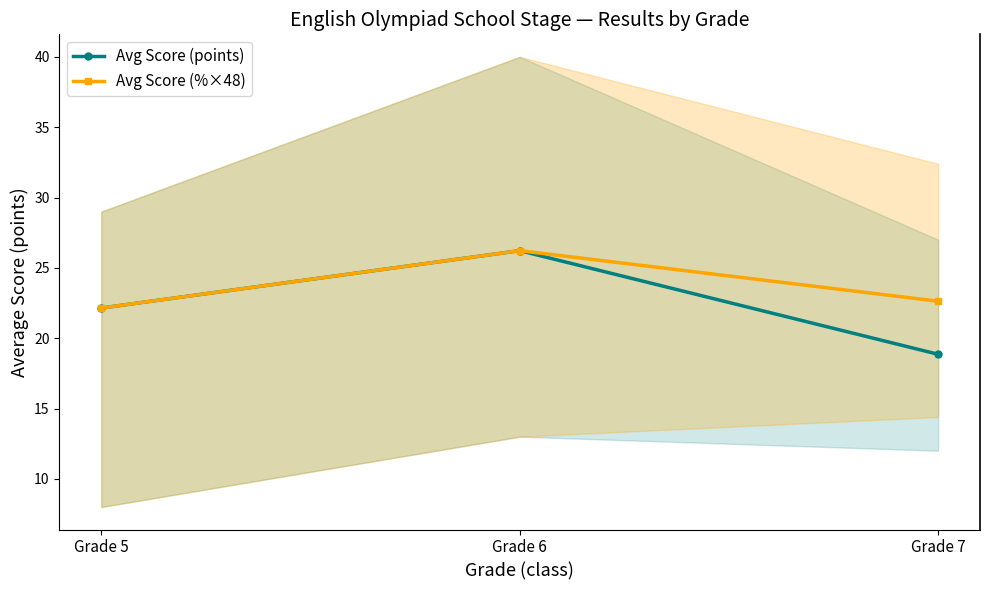

At which label does Avg Score (points) reach its peak?

Grade 6